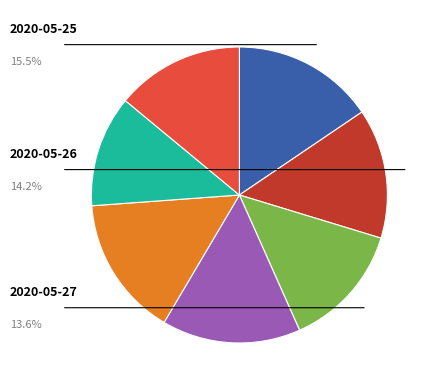

Is there any slice that represents more than half of the pie?

No